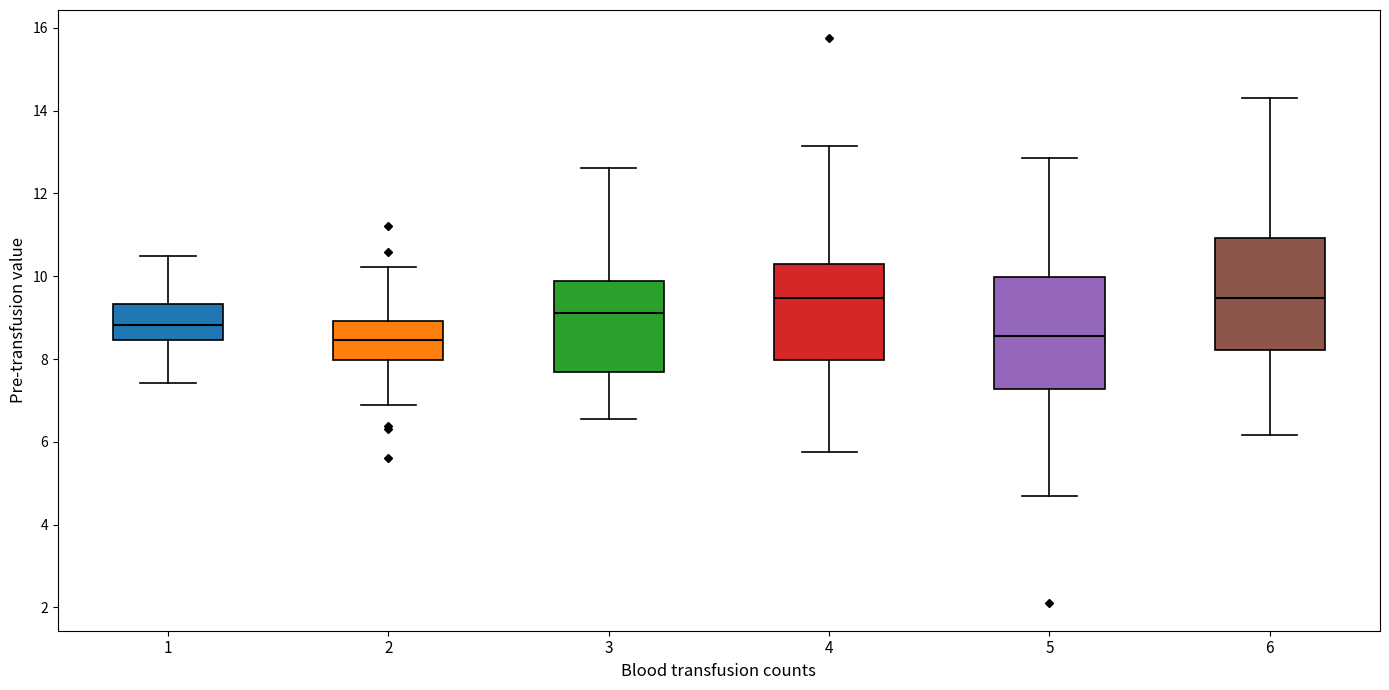

Reading left to right, read every box against the y-axis: the position of its median line, the range the box covers, and the ends of its whiskers. The values are not printed on the chart, so give them approximately, as read against the axis.

1: median 8.8, box 8.4 to 9.4, whiskers 7.4 to 10.4
2: median 8.4, box 8.0 to 9.0, whiskers 6.8 to 10.2
3: median 9.2, box 7.6 to 9.8, whiskers 6.6 to 12.6
4: median 9.4, box 8.0 to 10.2, whiskers 5.8 to 13.2
5: median 8.6, box 7.2 to 10.0, whiskers 4.6 to 12.8
6: median 9.4, box 8.2 to 11.0, whiskers 6.2 to 14.4